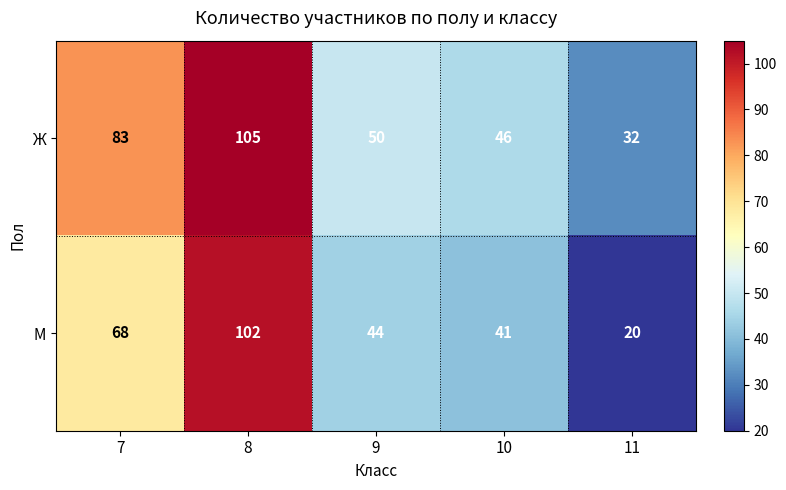

What is the difference between the highest and lowest values at 8?

3